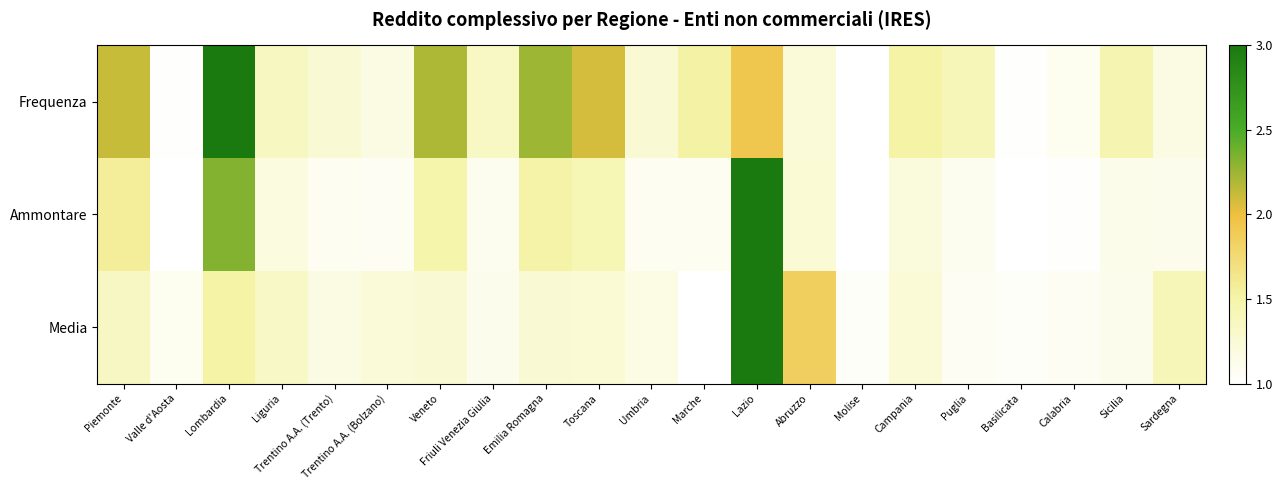

Rank the series at Umbria from highest to lowest value.

Frequenza, Media, Ammontare